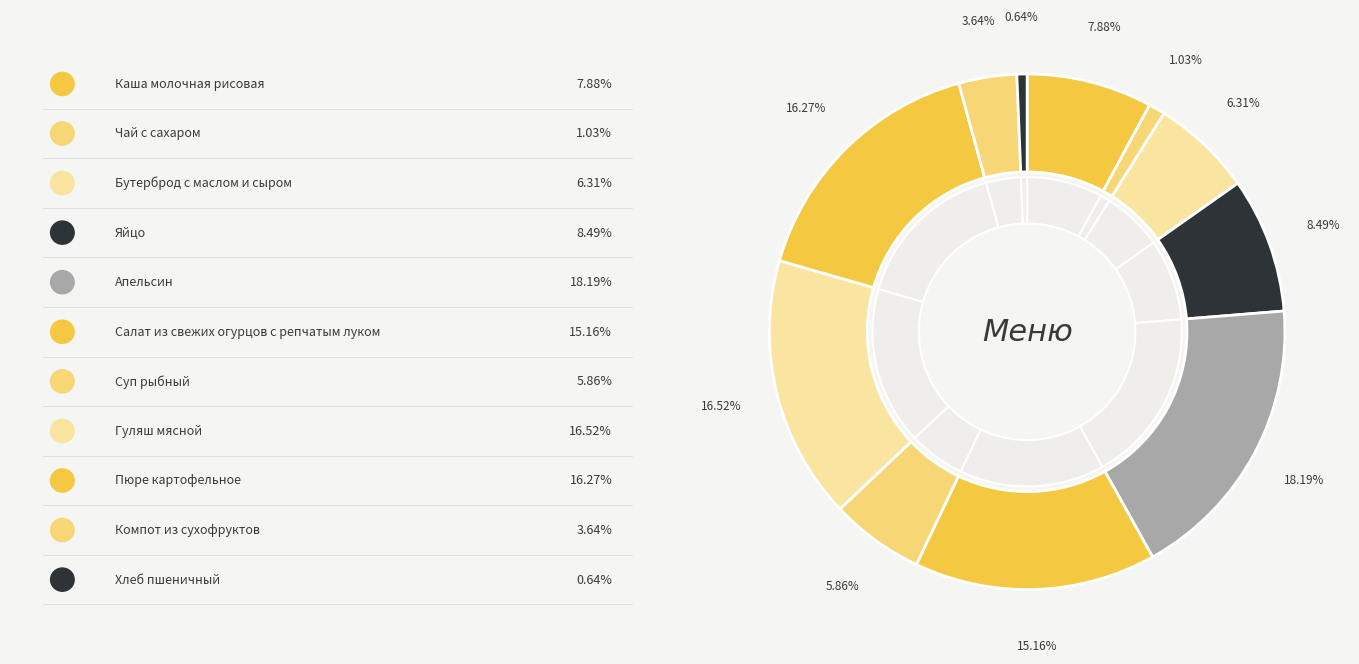

Do Бутерброд с маслом и сыром and Салат из свежих огурцов с репчатым луком together represent more than half of the pie?

No